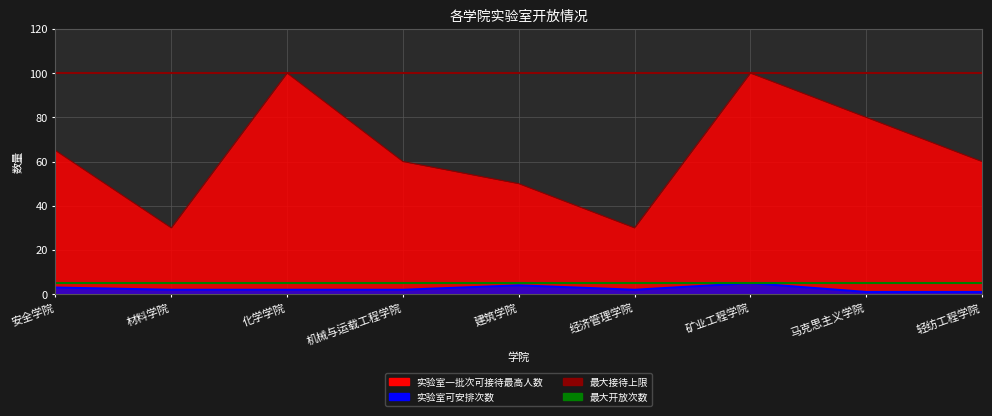

What is the label of the 2nd point from the left?

材料学院